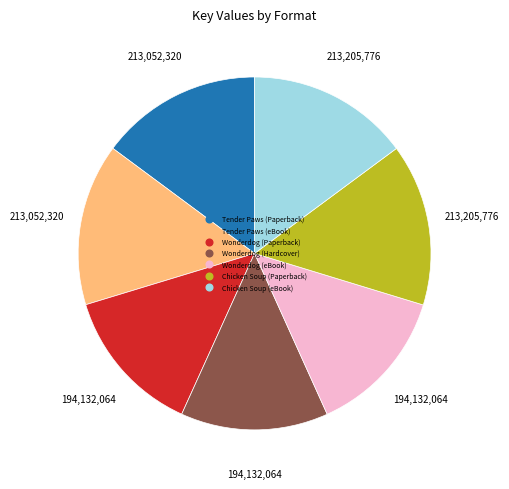

The Wonderdog (Paperback) slice represents 14% of the pie. True or false?

True